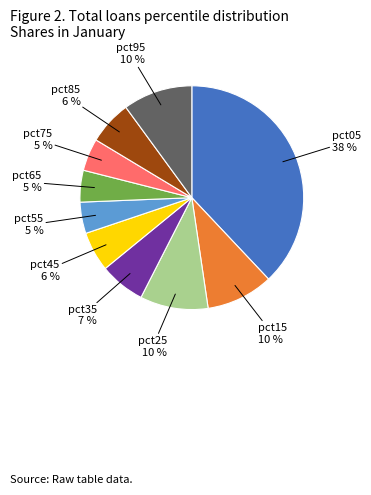

Is there a majority slice in this chart?

No